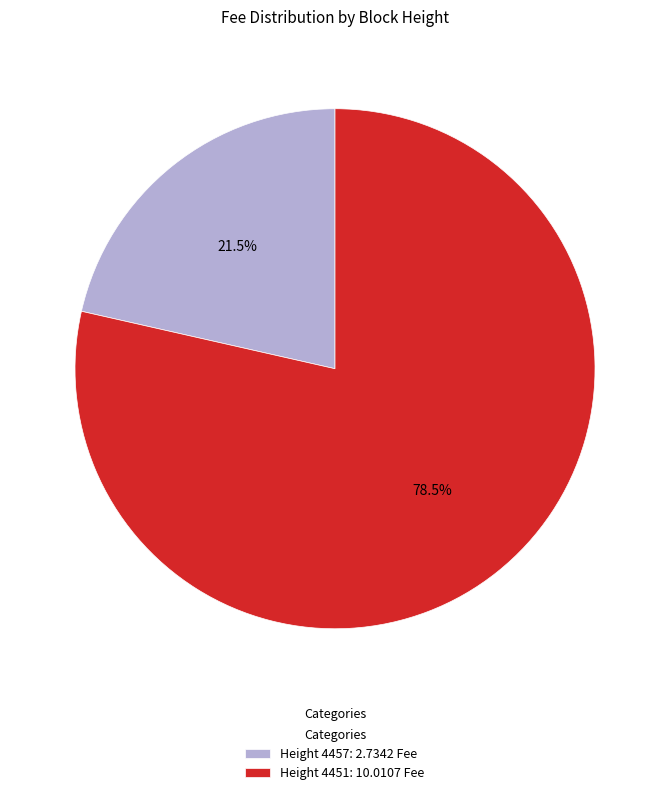

How many segments does this pie chart have?

2